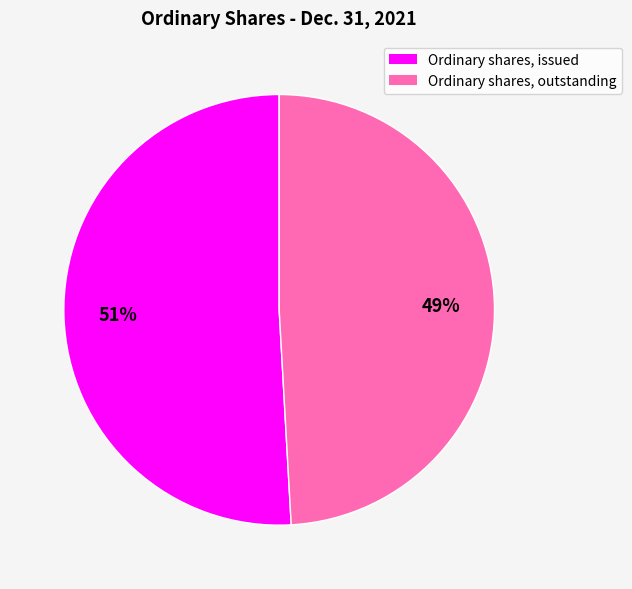

The Ordinary shares, issued slice represents 60% of the pie. True or false?

False